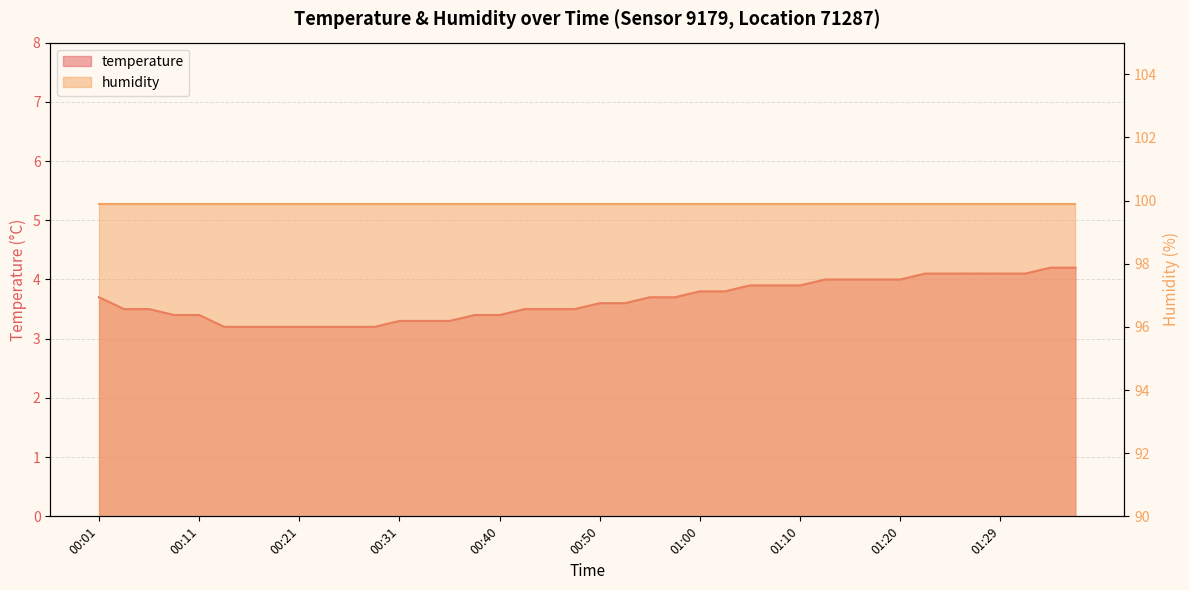

What is the sum of the values at 00:23 and 00:31?

6.5